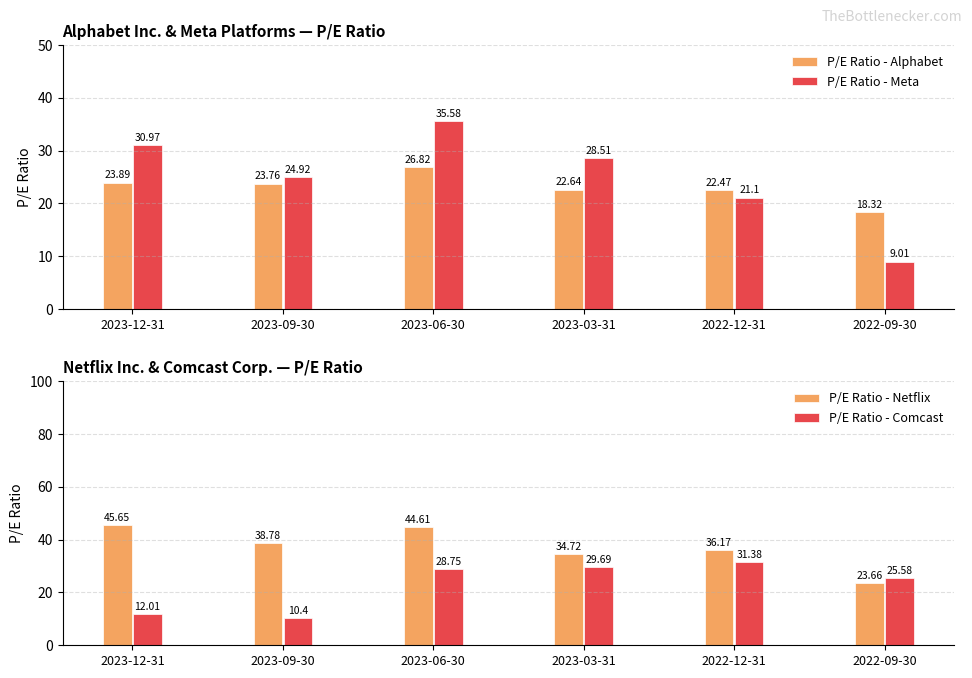

List the labels in order of P/E Ratio - Alphabet value, largest first.

2023-06-30, 2023-12-31, 2023-09-30, 2023-03-31, 2022-12-31, 2022-09-30